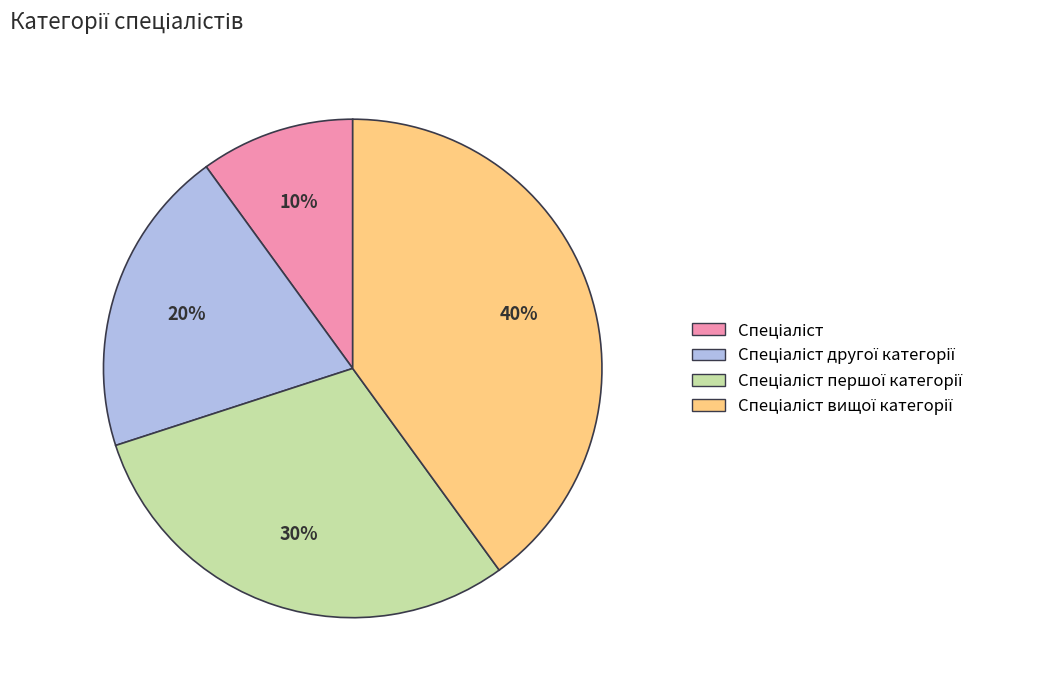

To the nearest percent, what is the average slice percentage?

25%